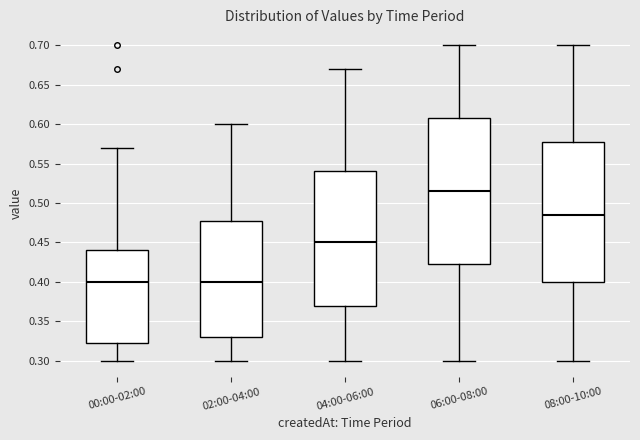

Reading left to right, transcribe this box plot: for each box, give where its median line is, the range the box spans, and where its two whiskers end, as read against the y-axis. The values are not printed on the chart, so give them approximately, as read against the axis.

00:00-02:00: median 0.400, box 0.325 to 0.440, whiskers 0.300 to 0.570
02:00-04:00: median 0.400, box 0.330 to 0.480, whiskers 0.300 to 0.600
04:00-06:00: median 0.450, box 0.370 to 0.540, whiskers 0.300 to 0.670
06:00-08:00: median 0.515, box 0.425 to 0.610, whiskers 0.300 to 0.700
08:00-10:00: median 0.485, box 0.400 to 0.580, whiskers 0.300 to 0.700